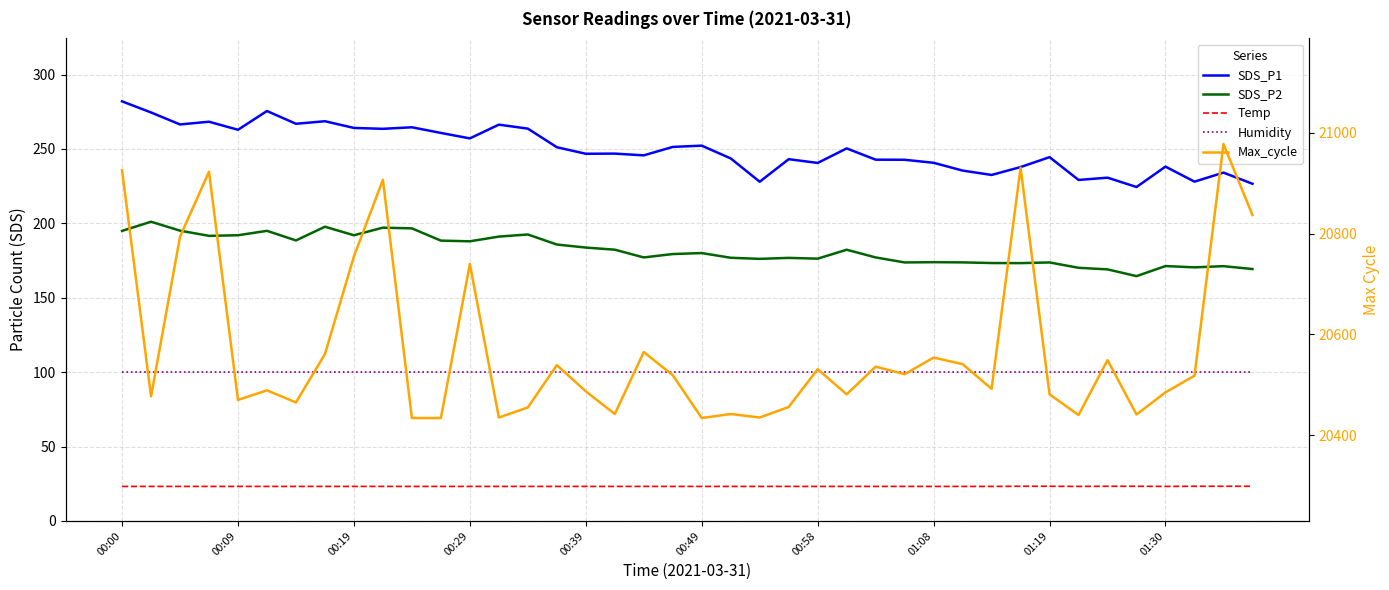

Where is Humidity nearest to the value 99?

00:00